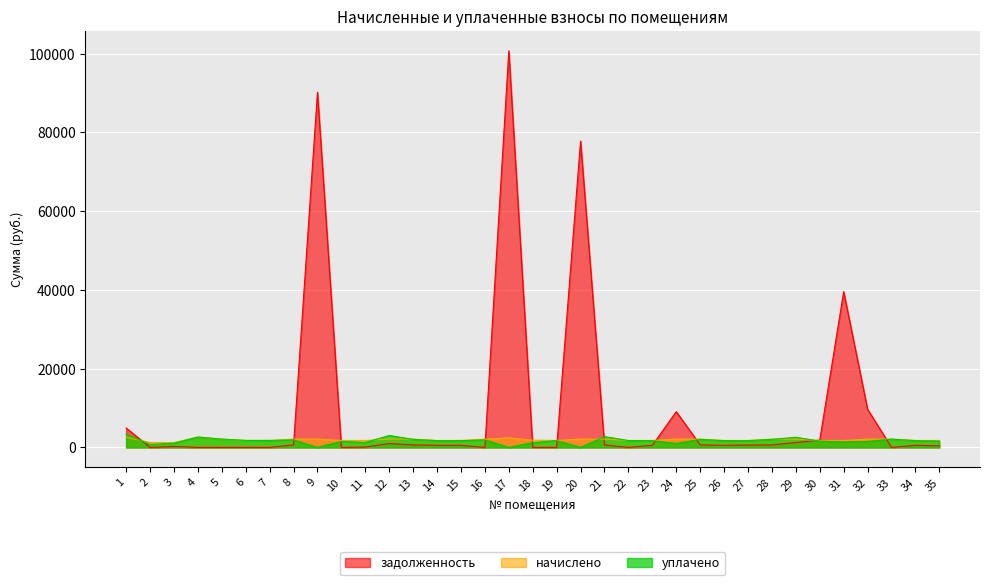

What is the total value across all series at 2?

1983.3